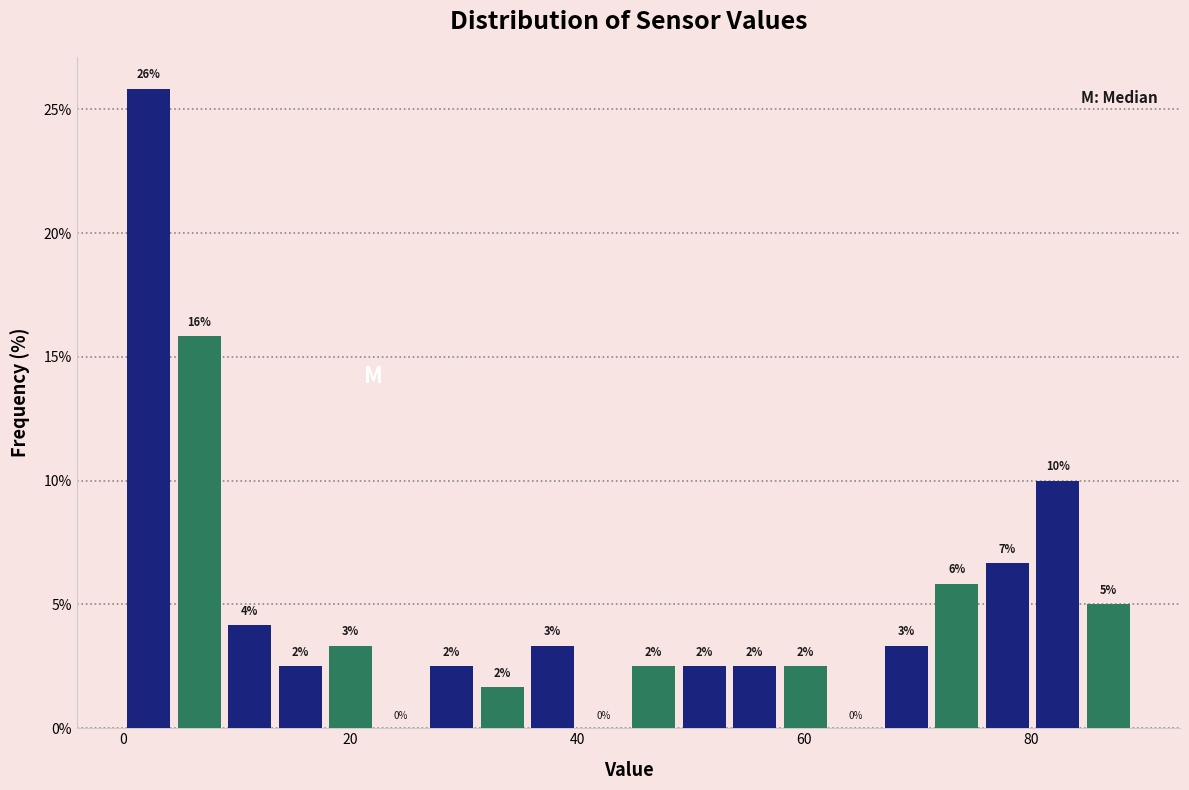

Read against the x-axis, roughly where is the centre of the tallest bar?

2